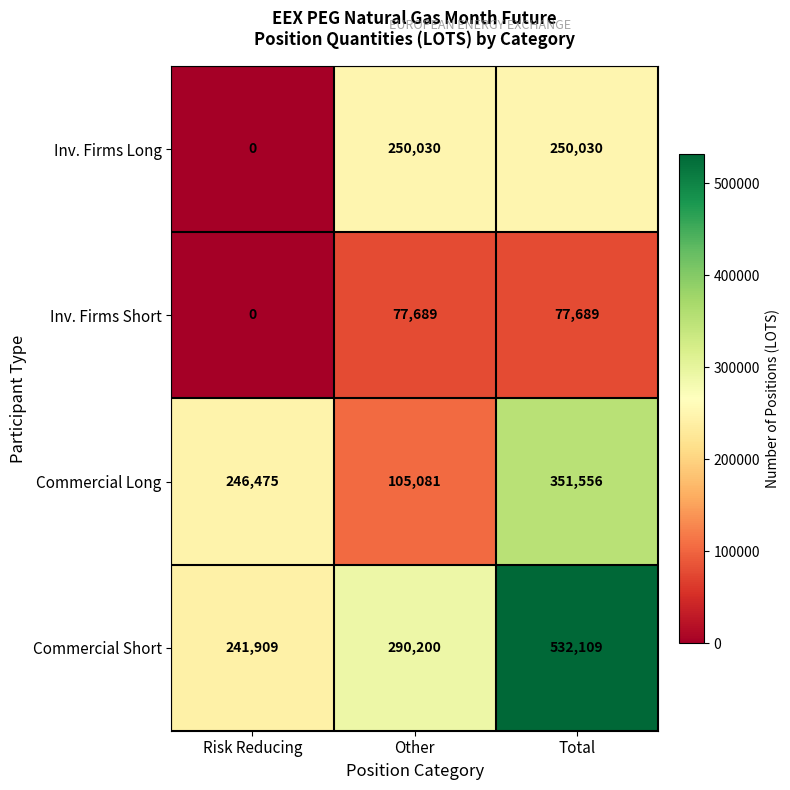

Is it true that Inv. Firms Long equals 328186 at Total?

False